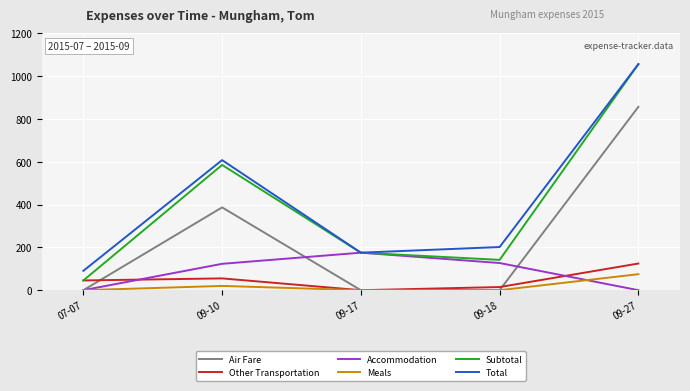

What is the approximate value of Accommodation at 09-18?

126.9